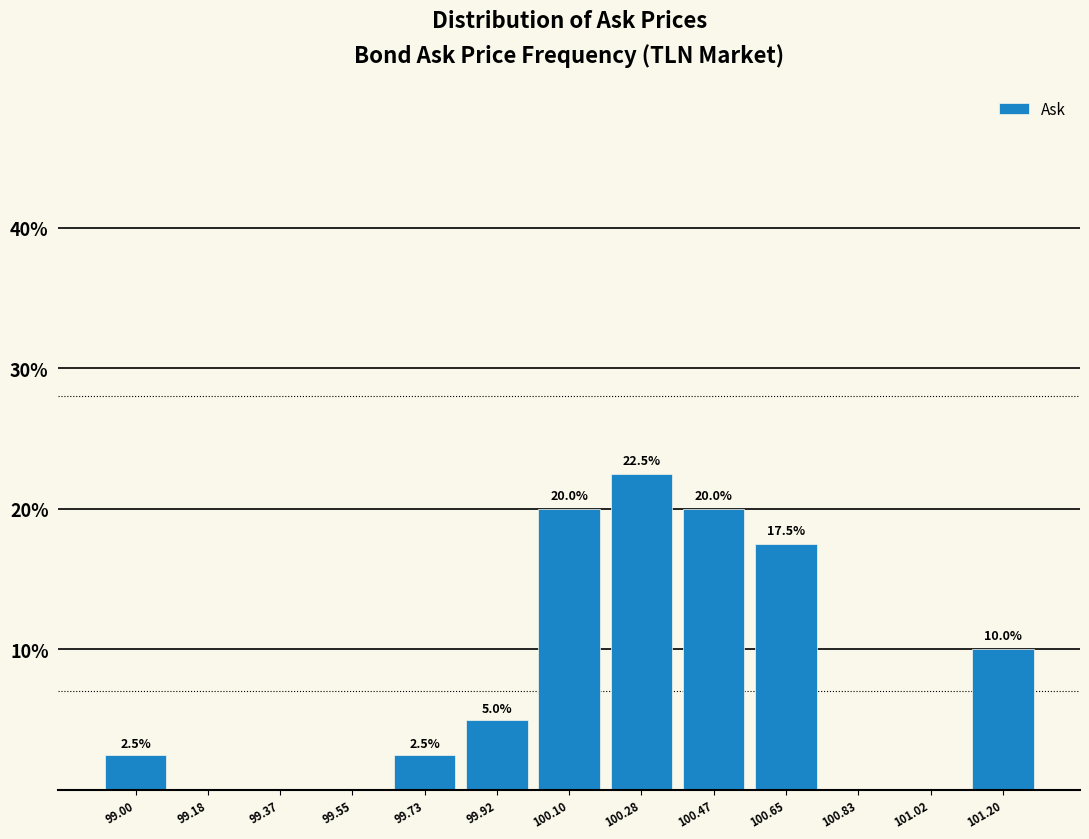

Reading left to right, list all the values displayed in this chart.

99.00=2.5	99.18=0.0	99.37=0.0	99.55=0.0	99.73=2.5	99.92=5.0	100.10=20.0	100.28=22.5	100.47=20.0	100.65=17.5	100.83=0.0	101.02=0.0	101.20=10.0